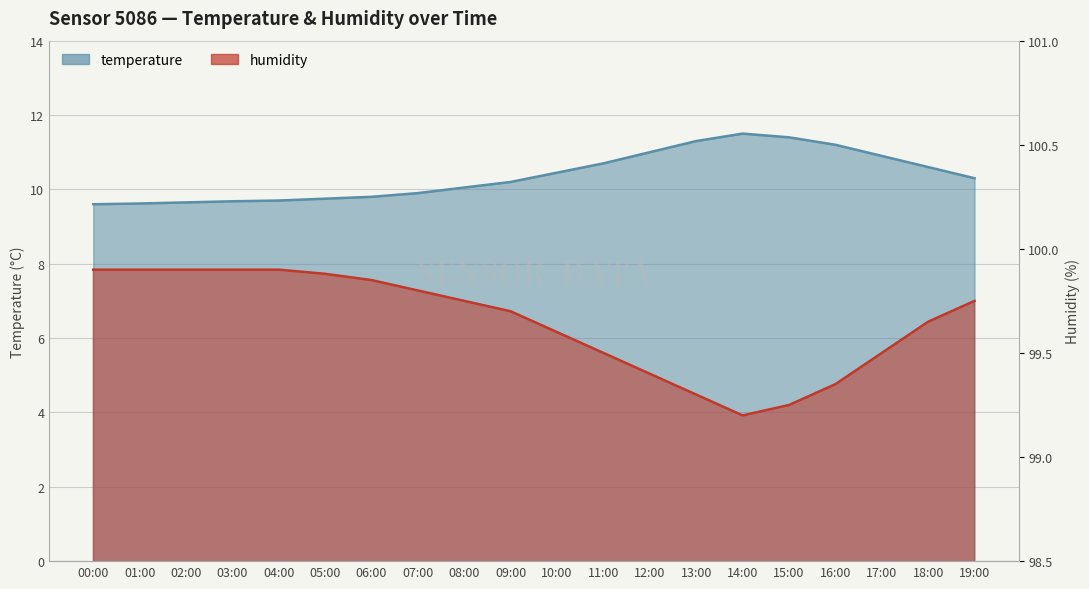

True or false: temperature and humidity cross at least once.

False